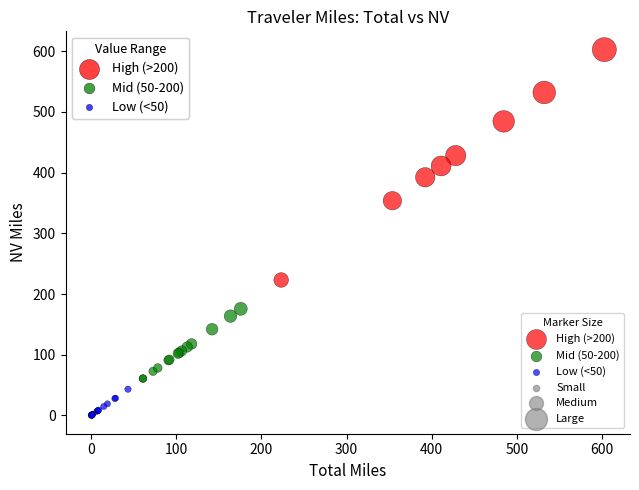

Which series reaches the minimum Y coordinate?

Low (<50)